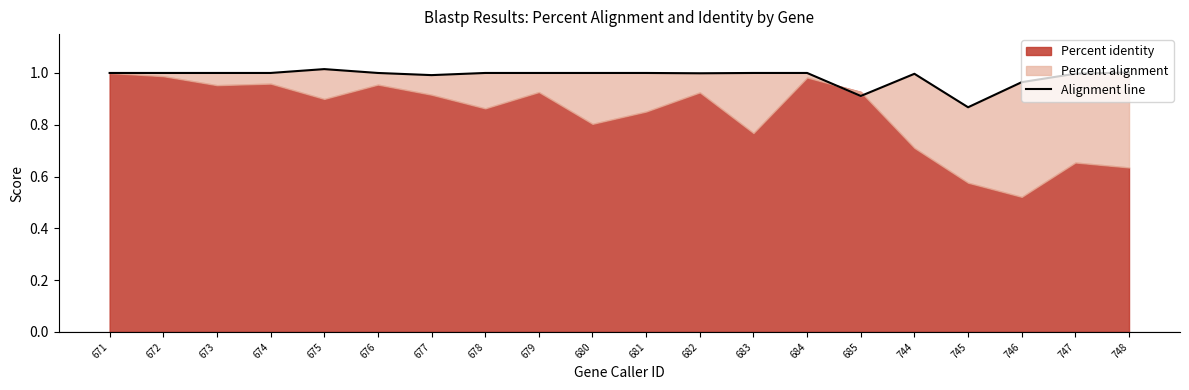

What is the ratio of the value at 682 to the value at 681?

1.0